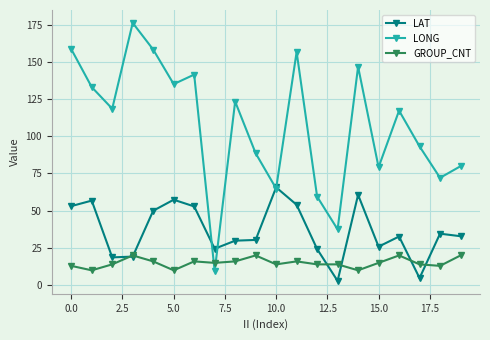

What is the highest value of the LAT series?

65.7